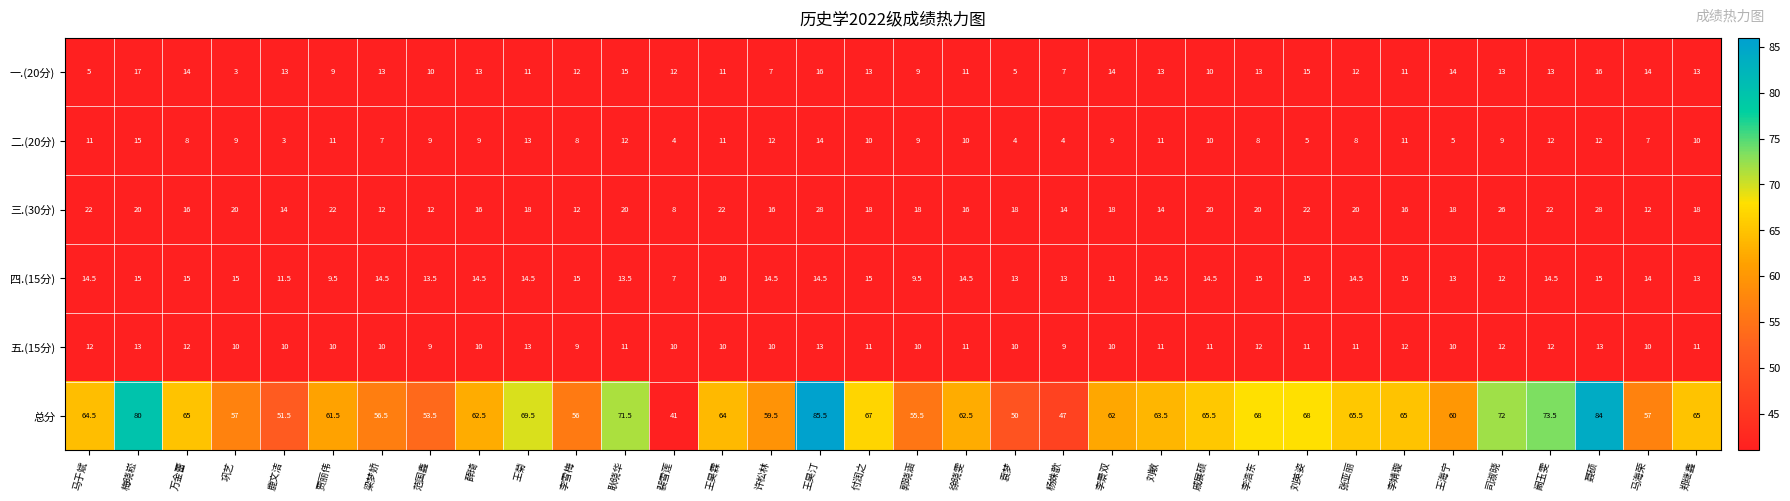

What is the difference between the maximum and second lowest values in the 一.(20分) series?

12.0